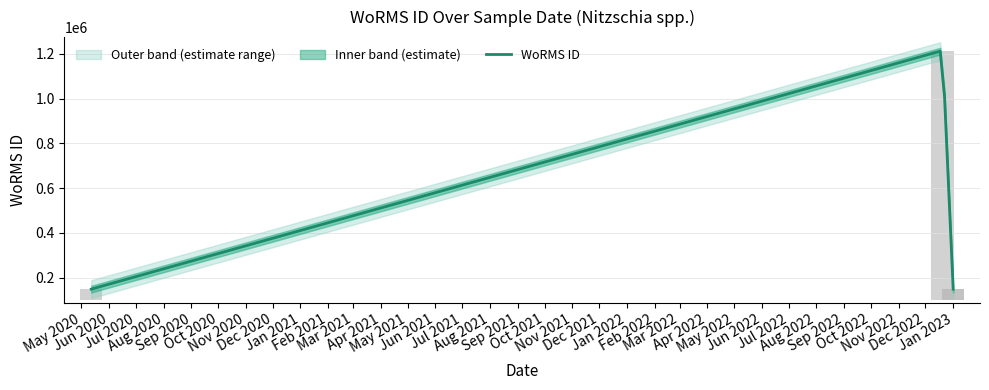

What is the maximum value shown in the chart?

1214732